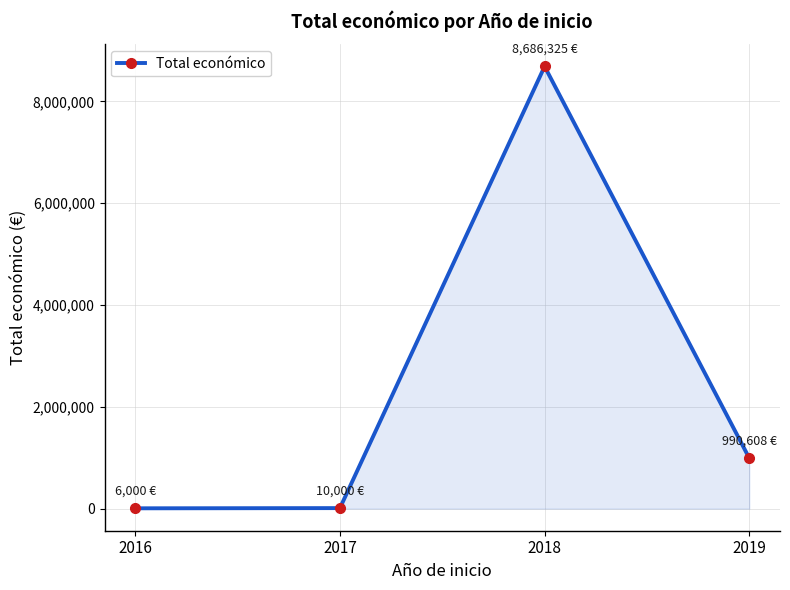

How many data points are less than 990608?

2